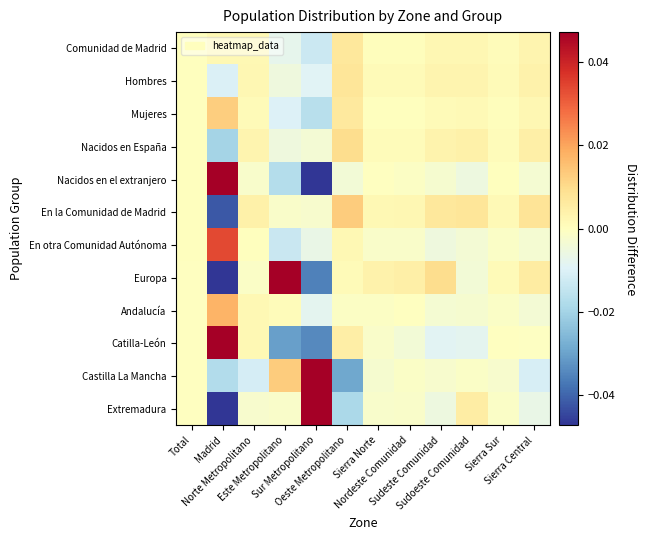

Which has a higher value, Madrid or Norte Metropolitano?

Madrid